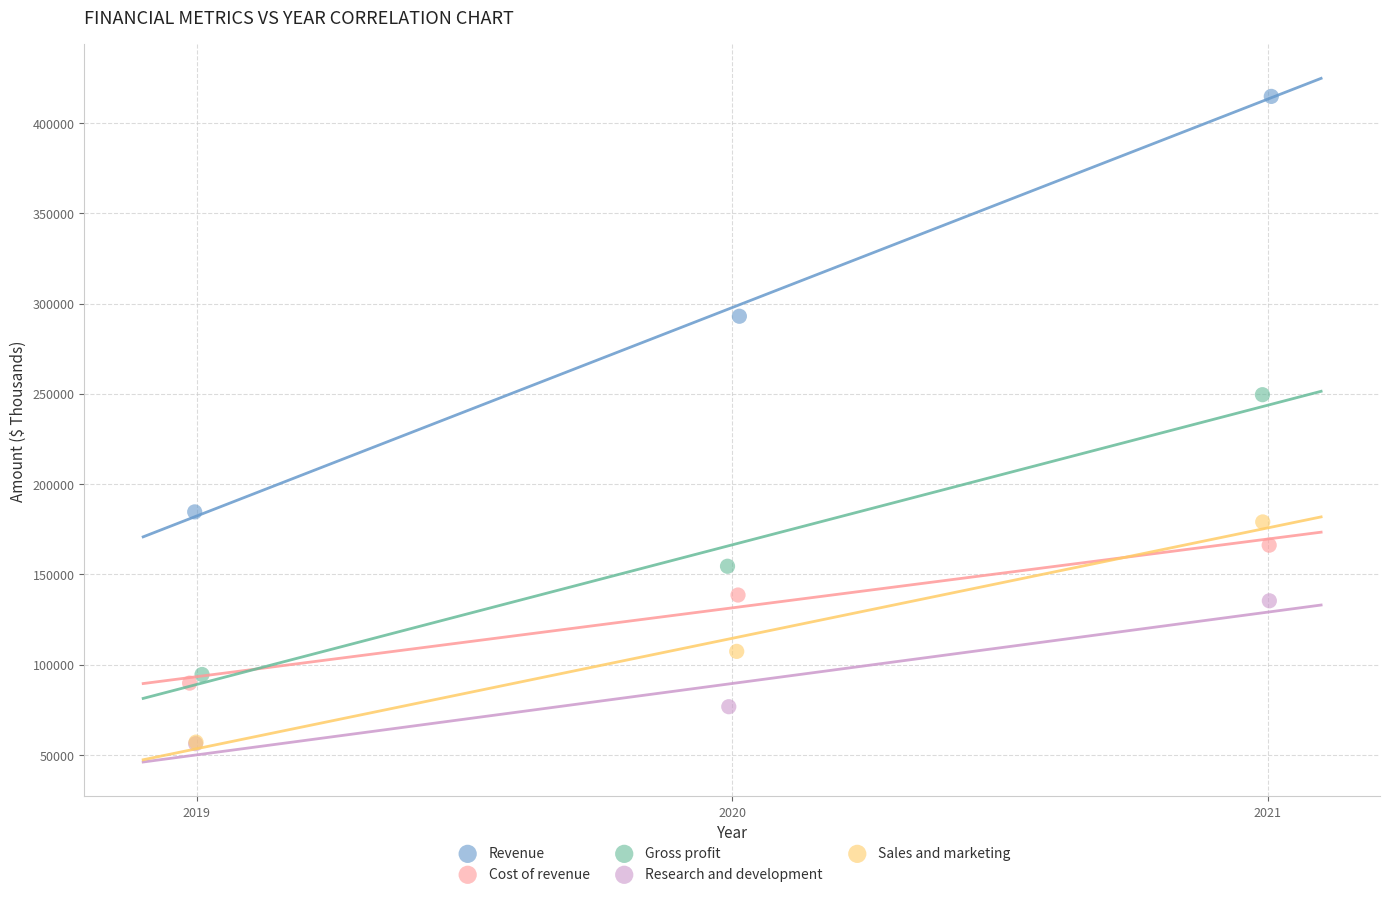

Which series has the widest spread of Y values?

Revenue